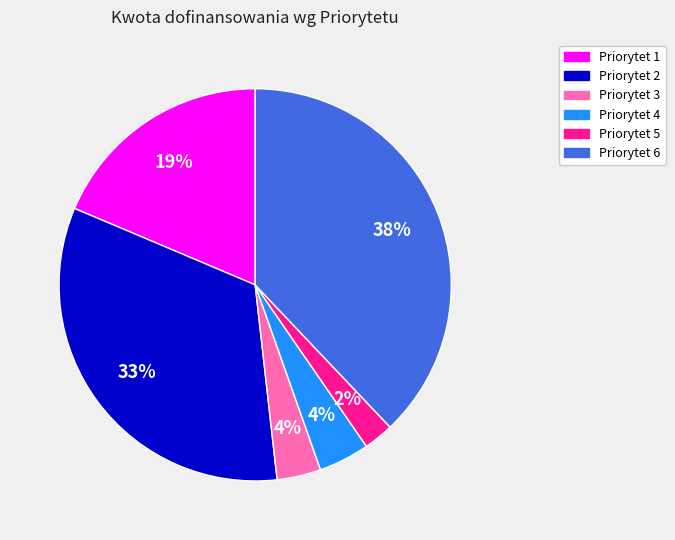

Does any single category account for the majority?

No